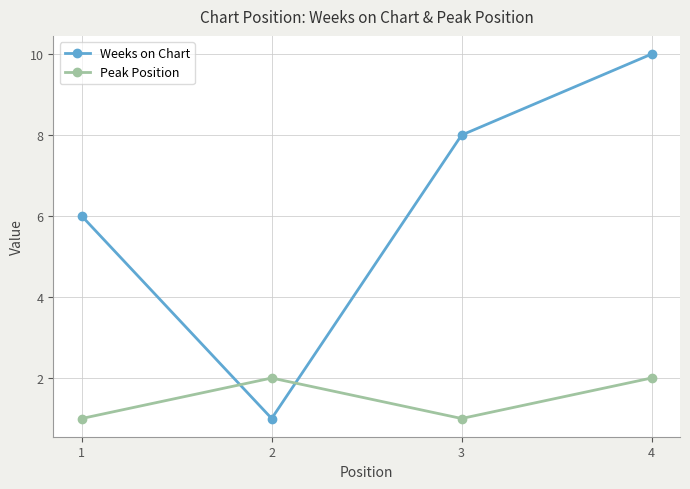

How many values in the Peak Position series are below 2?

2